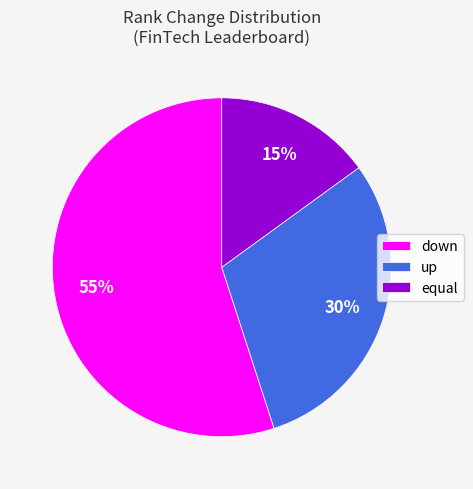

What is the smallest slice in the pie chart?

equal